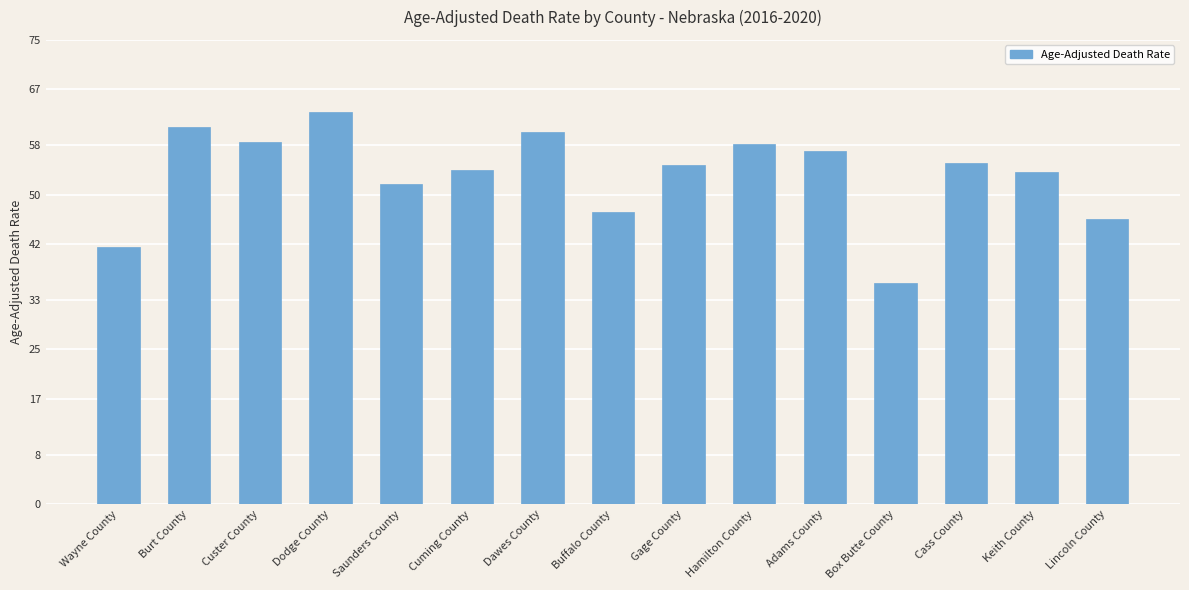

Read the value at Hamilton County.

58.2